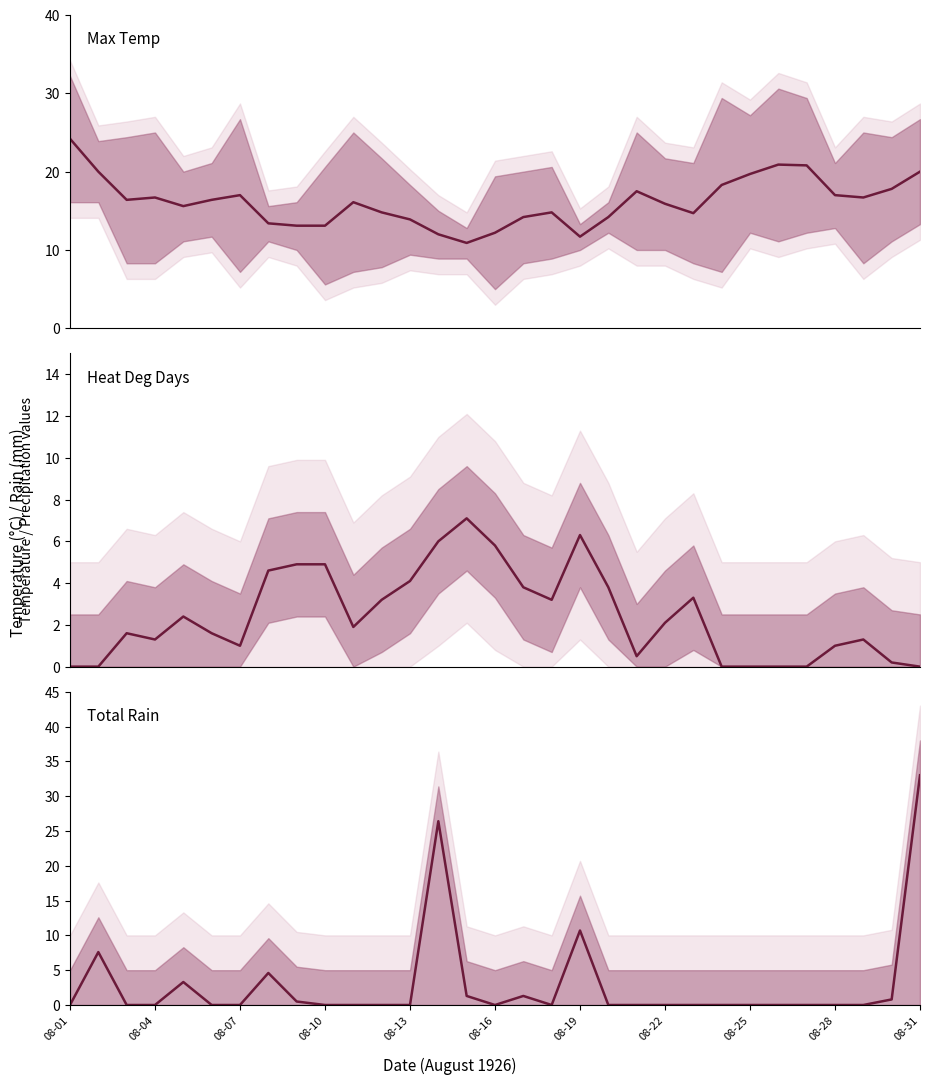

What is the label of the 9th point from the left?

08-25